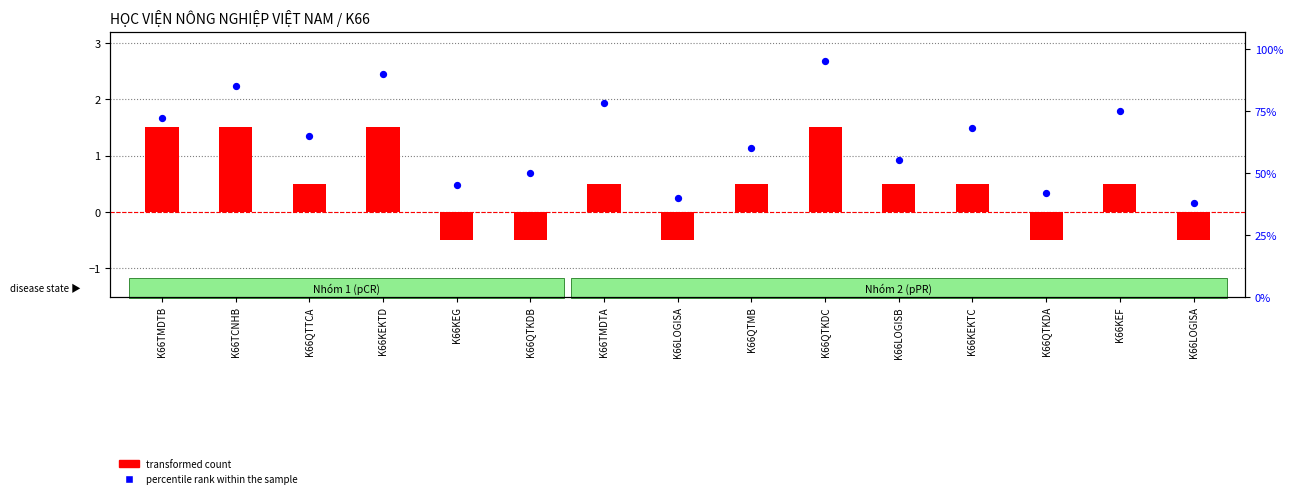

What are all the series names shown in the legend?

transformed count, percentile rank within the sample